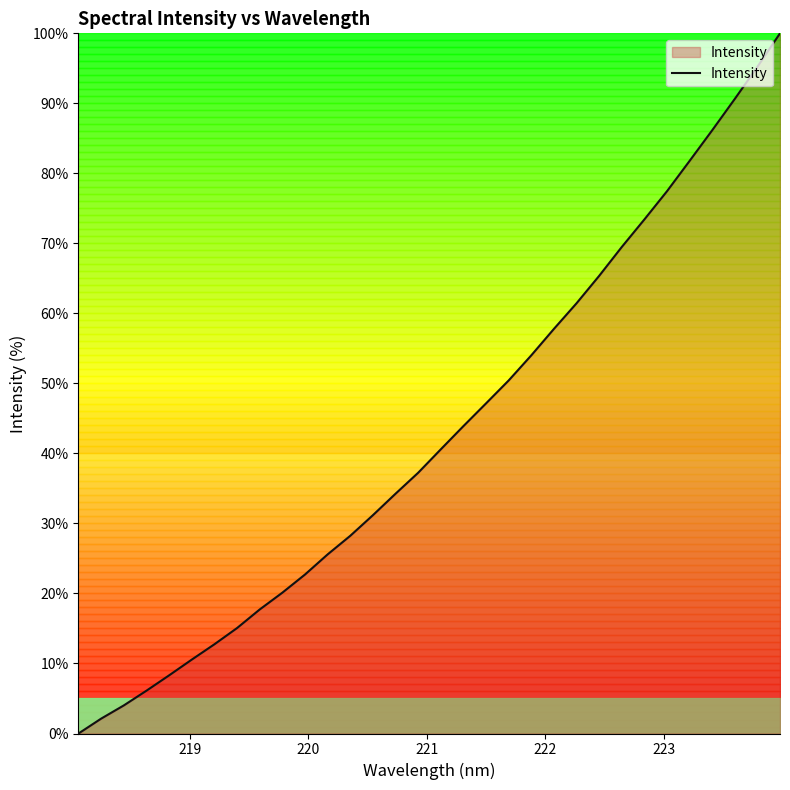

What is the greatest value displayed?

100.0